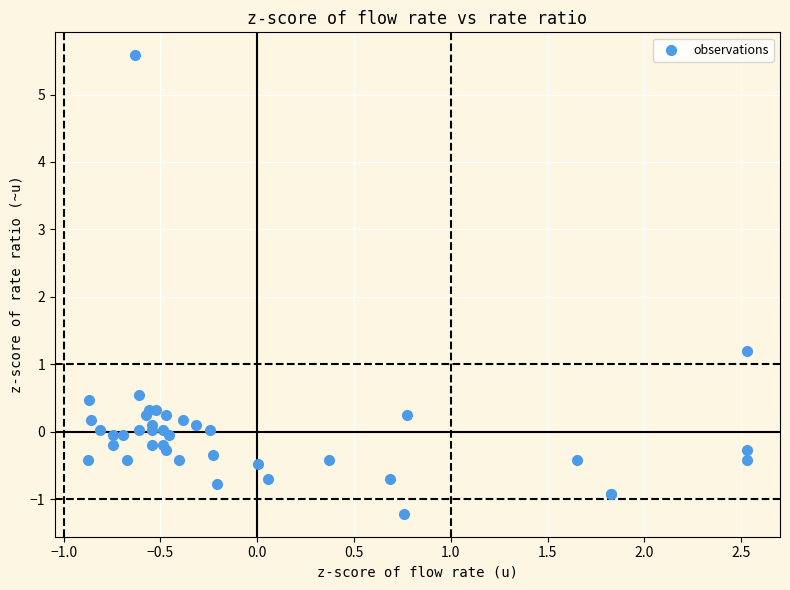

What Y value in the scatter plot is closest to 2?

1.2